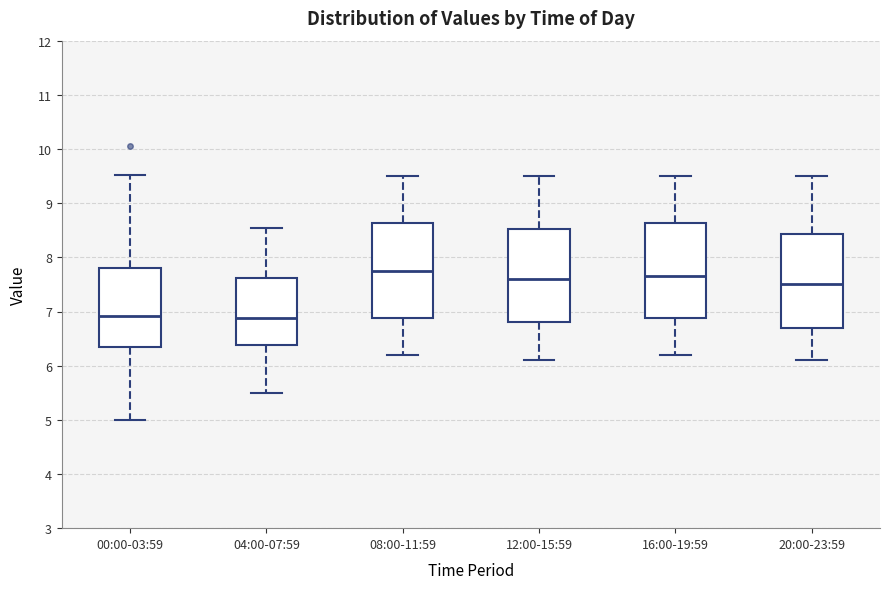

Reading left to right, read every box against the y-axis: the position of its median line, the range the box covers, and the ends of its whiskers. The values are not printed on the chart, so give them approximately, as read against the axis.

00:00-03:59: median 6.9, box 6.3 to 7.8, whiskers 5.0 to 9.5
04:00-07:59: median 6.9, box 6.4 to 7.6, whiskers 5.5 to 8.6
08:00-11:59: median 7.8, box 6.9 to 8.6, whiskers 6.2 to 9.5
12:00-15:59: median 7.6, box 6.8 to 8.5, whiskers 6.1 to 9.5
16:00-19:59: median 7.7, box 6.9 to 8.6, whiskers 6.2 to 9.5
20:00-23:59: median 7.5, box 6.7 to 8.4, whiskers 6.1 to 9.5